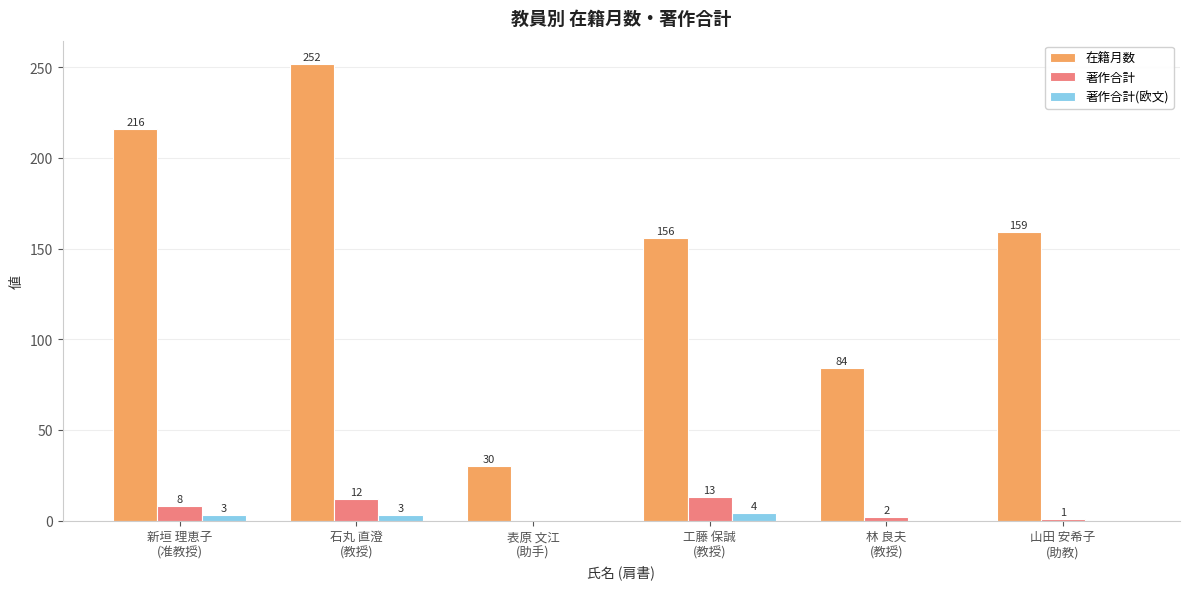

How many positive values does the 著作合計 series have?

5